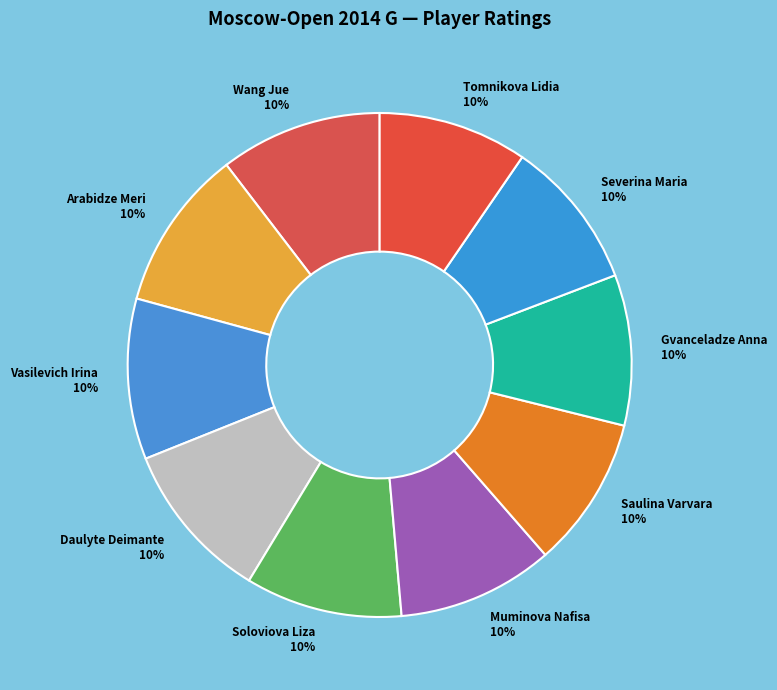

How many slices are in this pie chart?

10